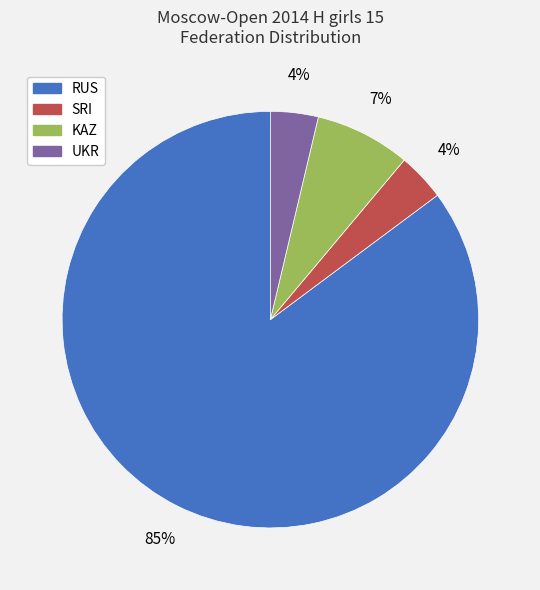

Between KAZ and SRI, which is larger?

KAZ